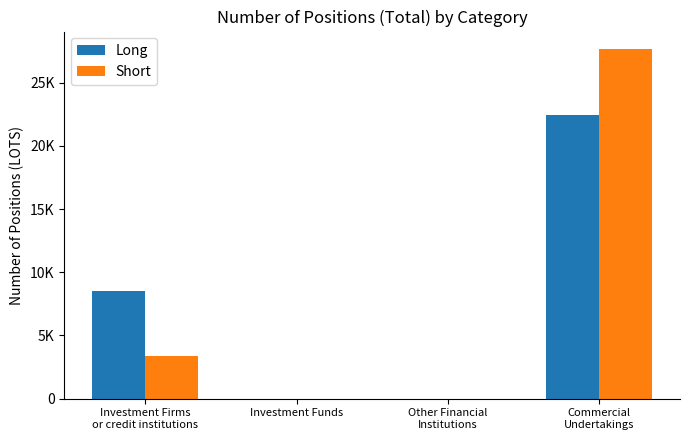

Does the chart contain stacked bars?

No